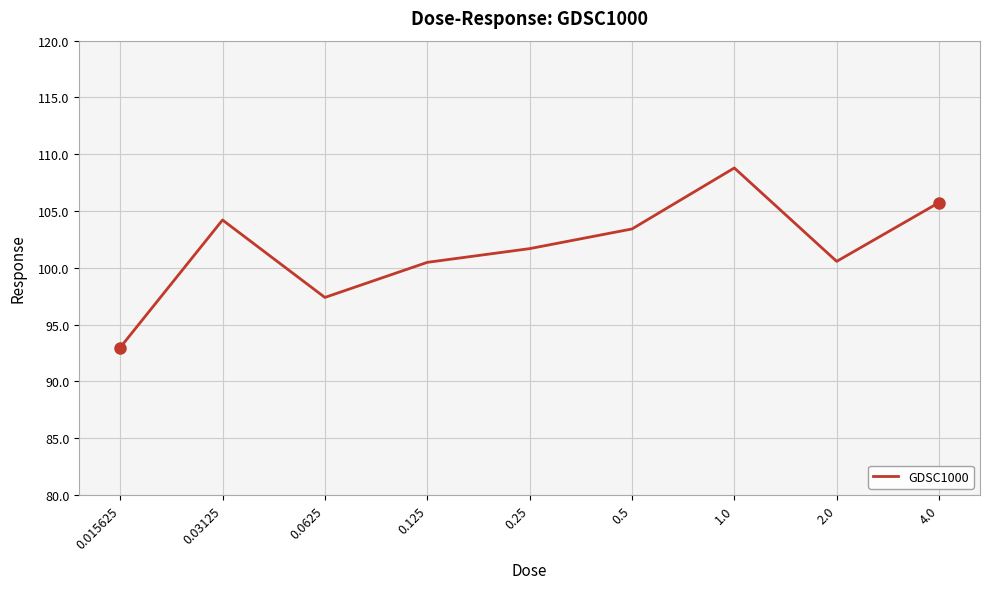

True or false: the data shows 28.0 at 0.125.

False